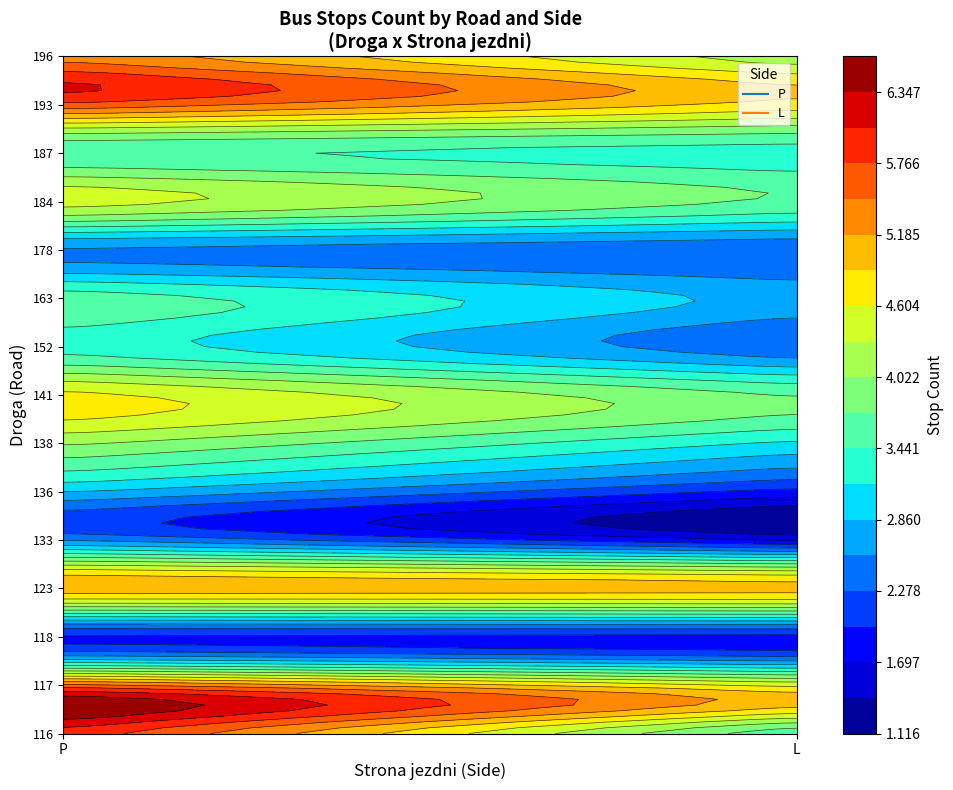

What is the total value across all series at P?

58